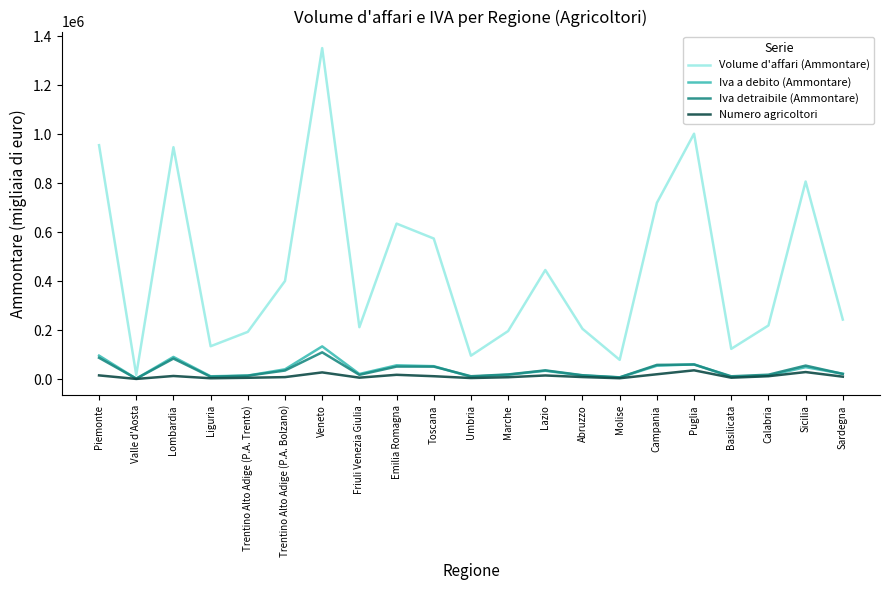

The Volume d'affari (Ammontare) series shows 205000 at Abruzzo. True or false?

True